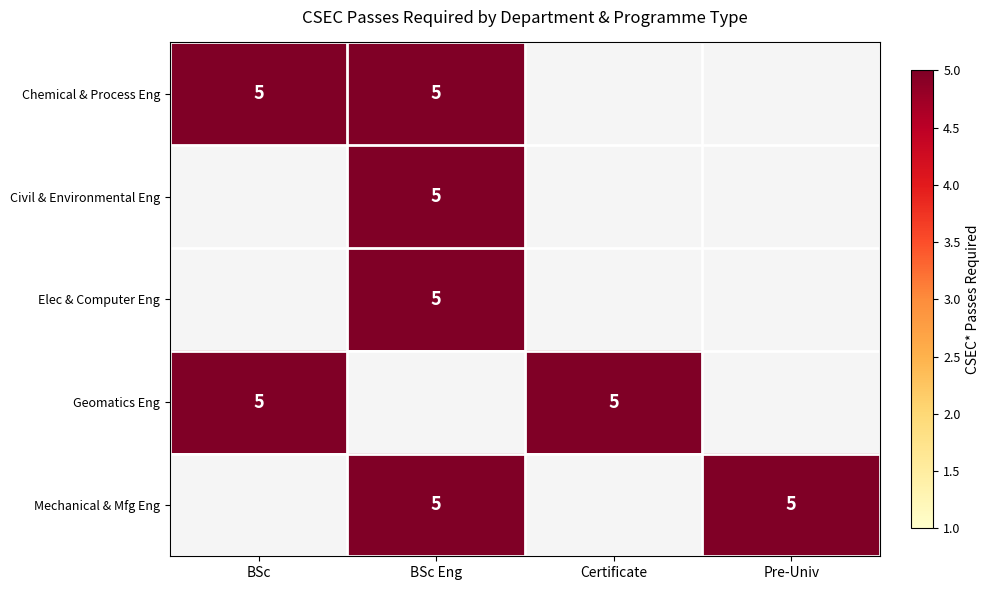

True or false: Chemical & Process Eng has a value of 5 at BSc Eng.

True